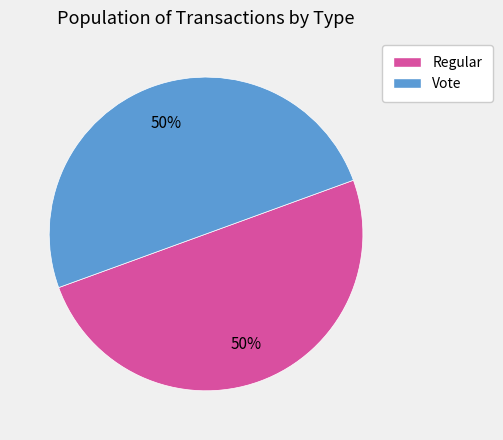

Is it true that Vote is 56% of the pie?

False